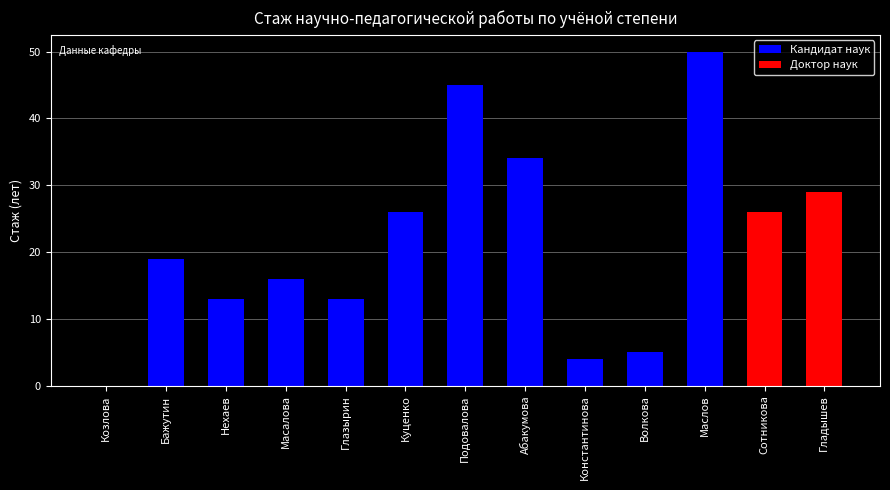

At which category does the chart reach its minimum across all series?

Козлова